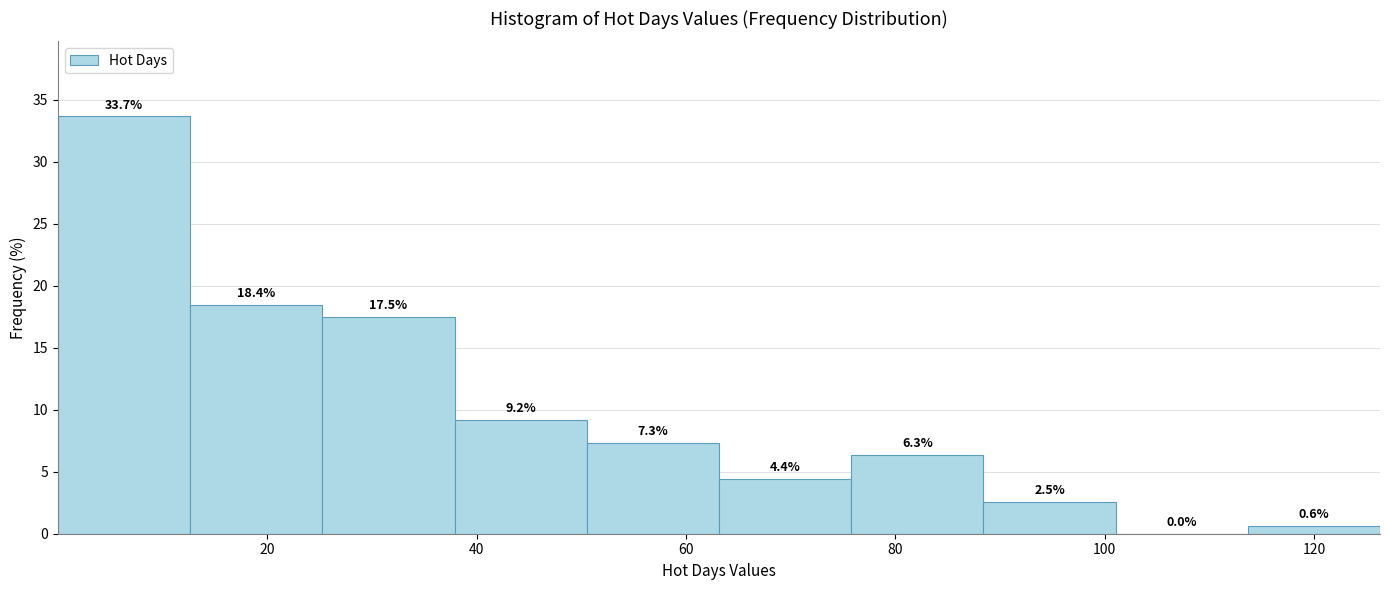

Reading left to right, list every bar in this chart as the range it spans on the x-axis followed by its height. The bar edges are not printed on the chart, so give them approximately, as read against the axis.

0 to 12: 33.7
12 to 26: 18.4
26 to 38: 17.5
38 to 50: 9.2
50 to 64: 7.3
64 to 76: 4.4
76 to 88: 6.3
88 to 102: 2.5
102 to 114: 0.0
114 to 126: 0.6